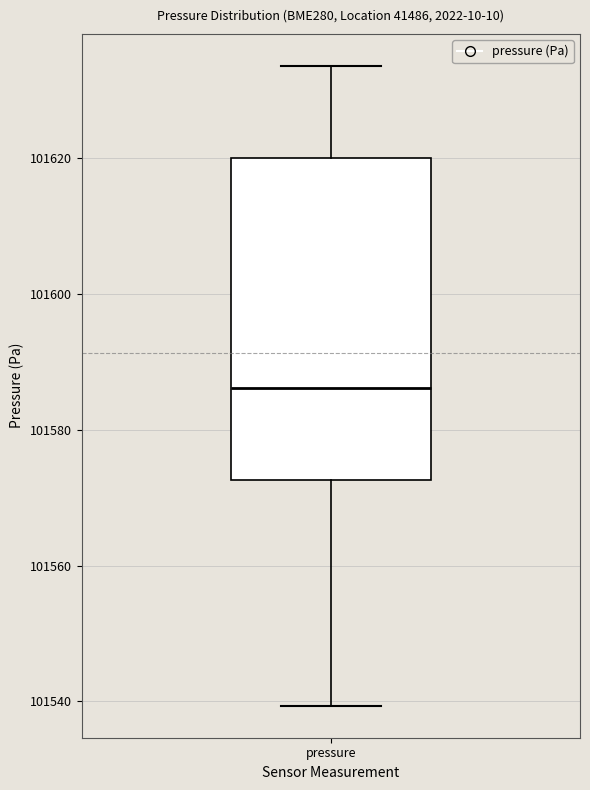

Read this box plot against the y-axis: the position of the median line, the range covered by the box, and the ends of both whiskers. The values are not printed on the chart, so give them approximately, as read against the axis.

median 101586, box 101572 to 101620, whiskers 101540 to 101634